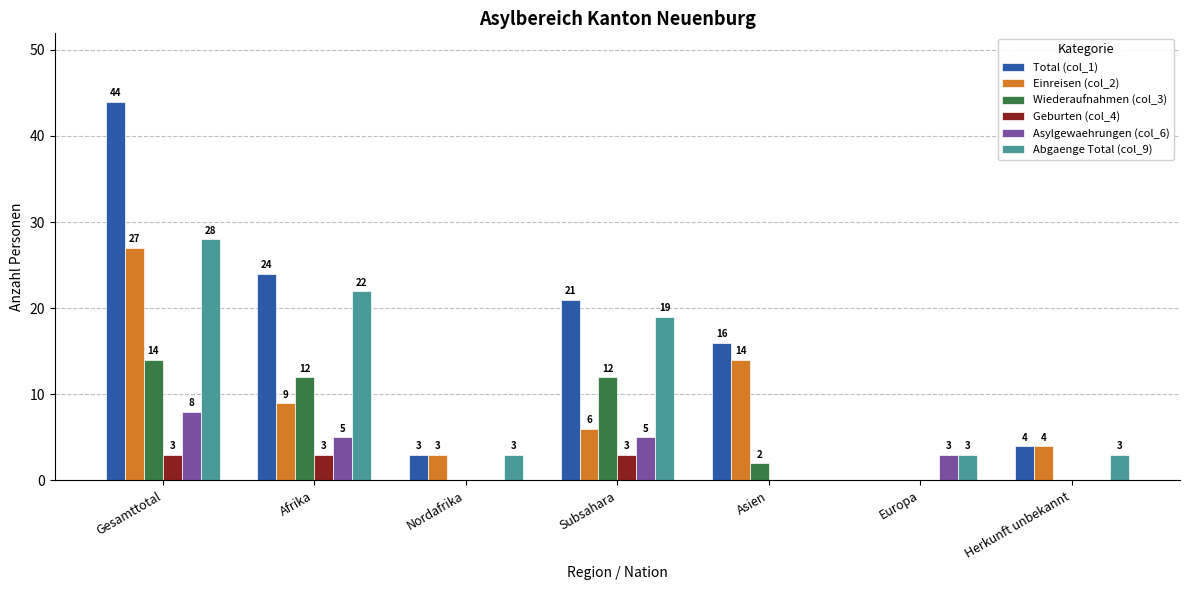

Reading right to left, transcribe all the data shown in this chart.

Total (col_1): 4	0	16	21	3	24	44
Einreisen (col_2): 4	0	14	6	3	9	27
Wiederaufnahmen (col_3): 0	0	2	12	0	12	14
Geburten (col_4): 0	0	0	3	0	3	3
Asylgewaehrungen (col_6): 0	3	0	5	0	5	8
Abgaenge Total (col_9): 3	3	0	19	3	22	28